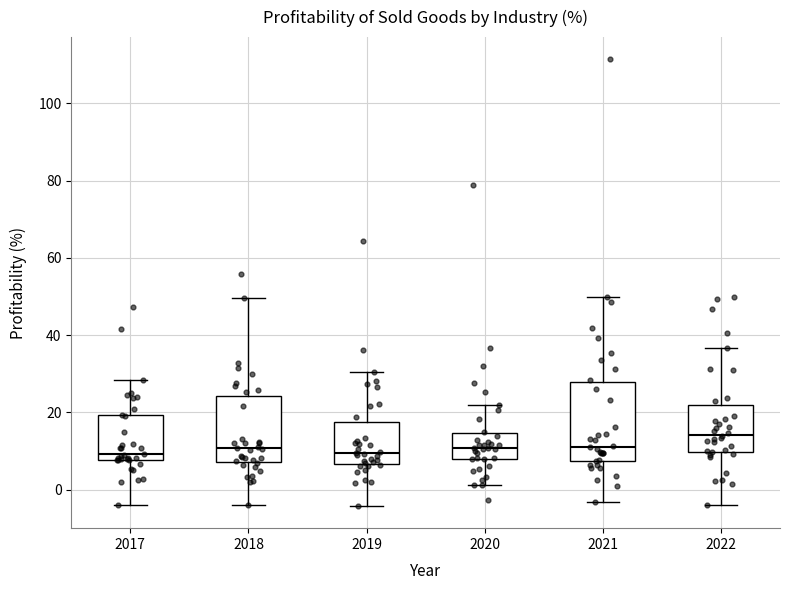

Which box is the tallest, from its lower edge to its upper edge?

2021